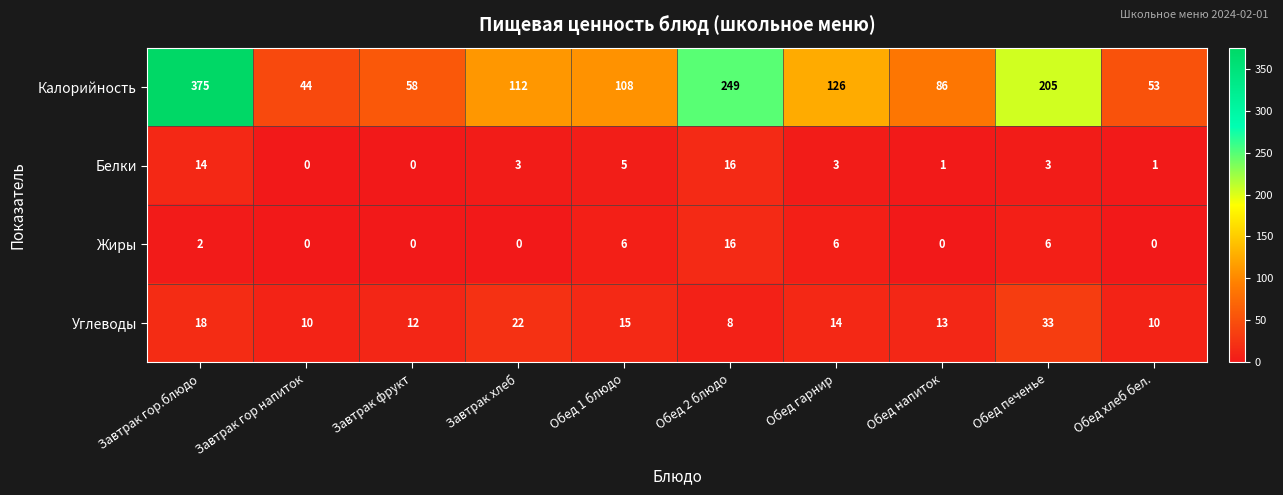

What is the sum of all Углеводы values?

155